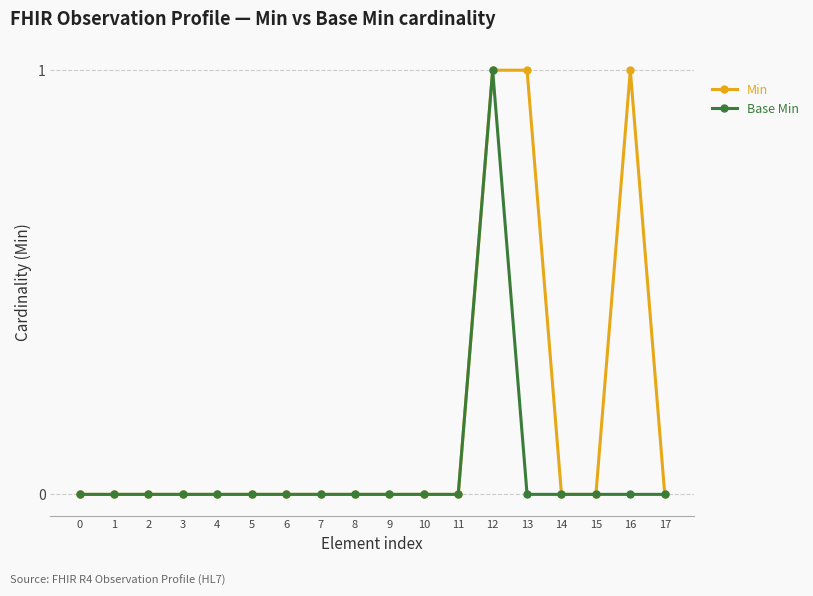

What is the value of the Min point at the 14th from the left?

1